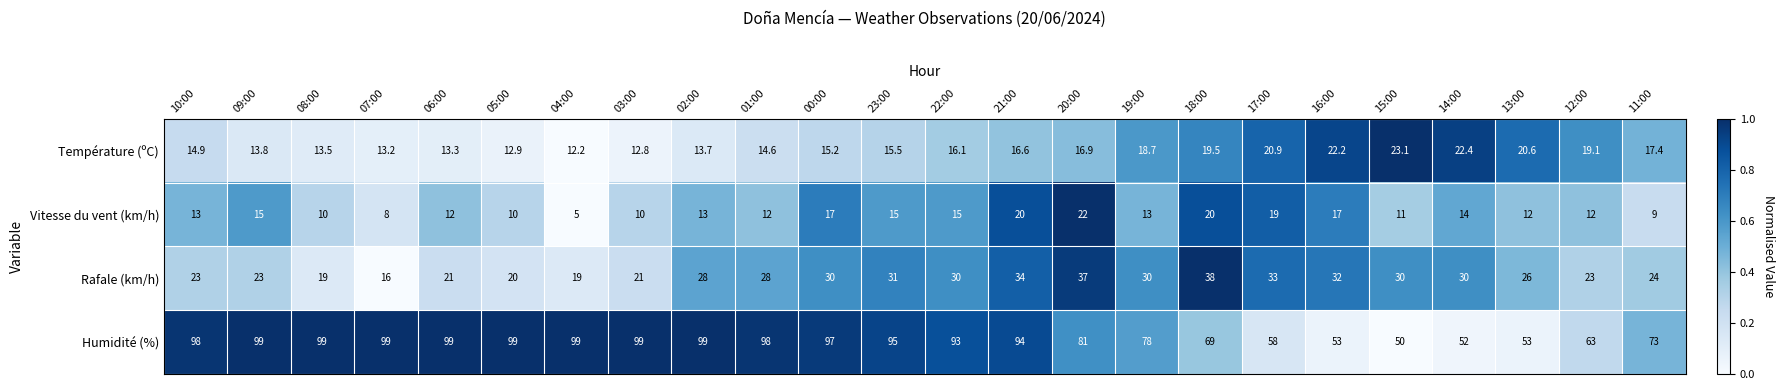

Rank the series at 21:00 from lowest to highest value.

Température (ºC), Vitesse du vent (km/h), Rafale (km/h), Humidité (%)